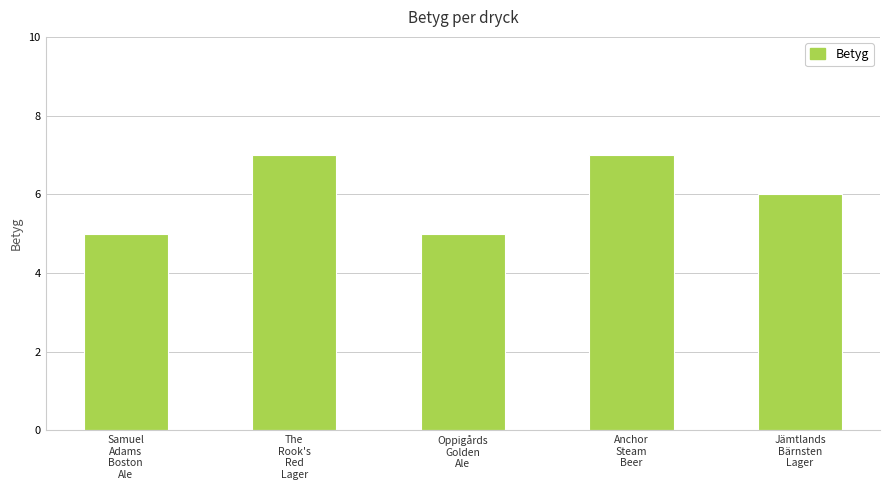

What is the maximum value shown in the chart?

7